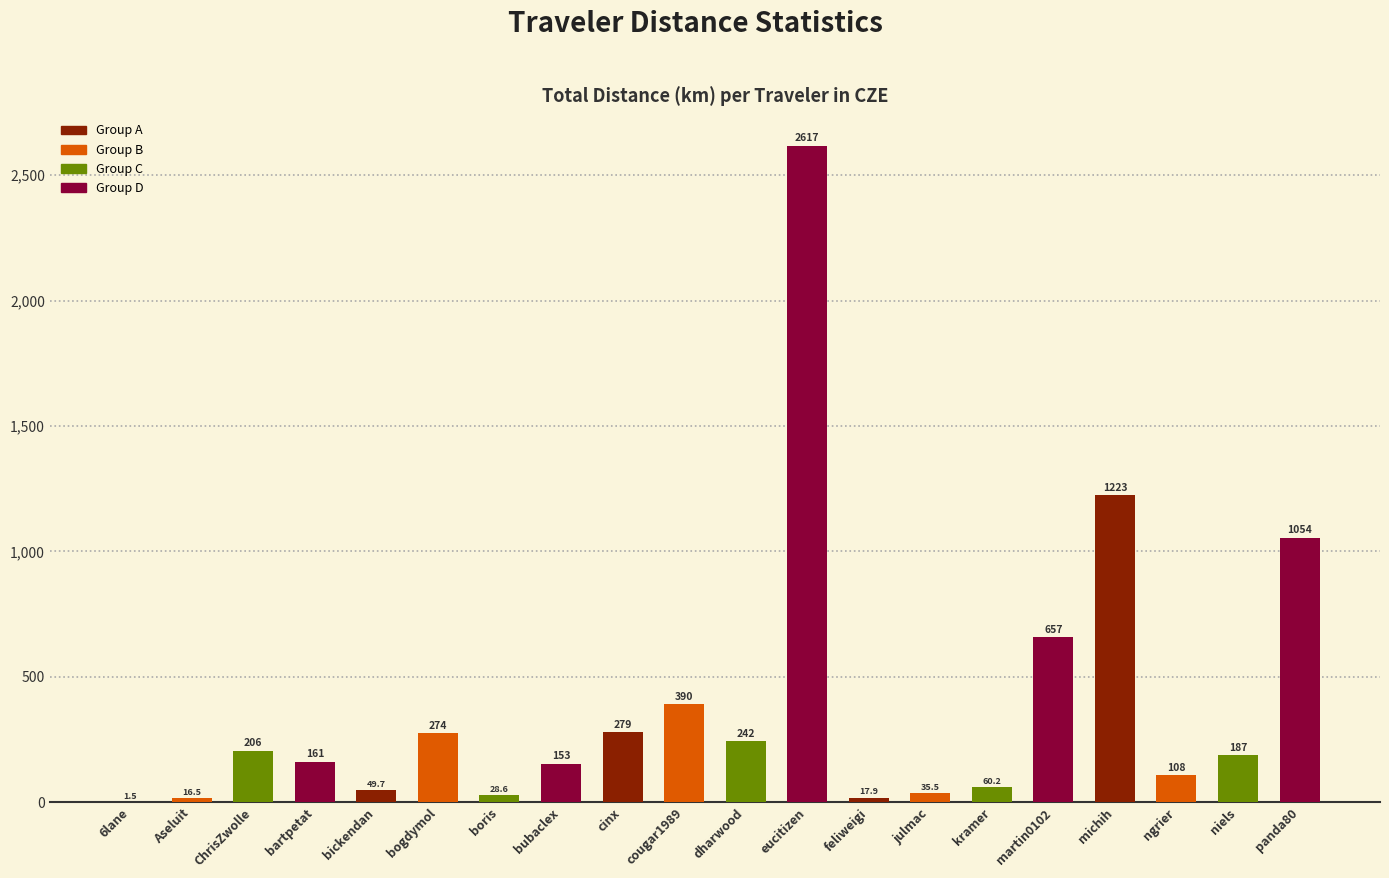

What is the sum of all values?

7762.9